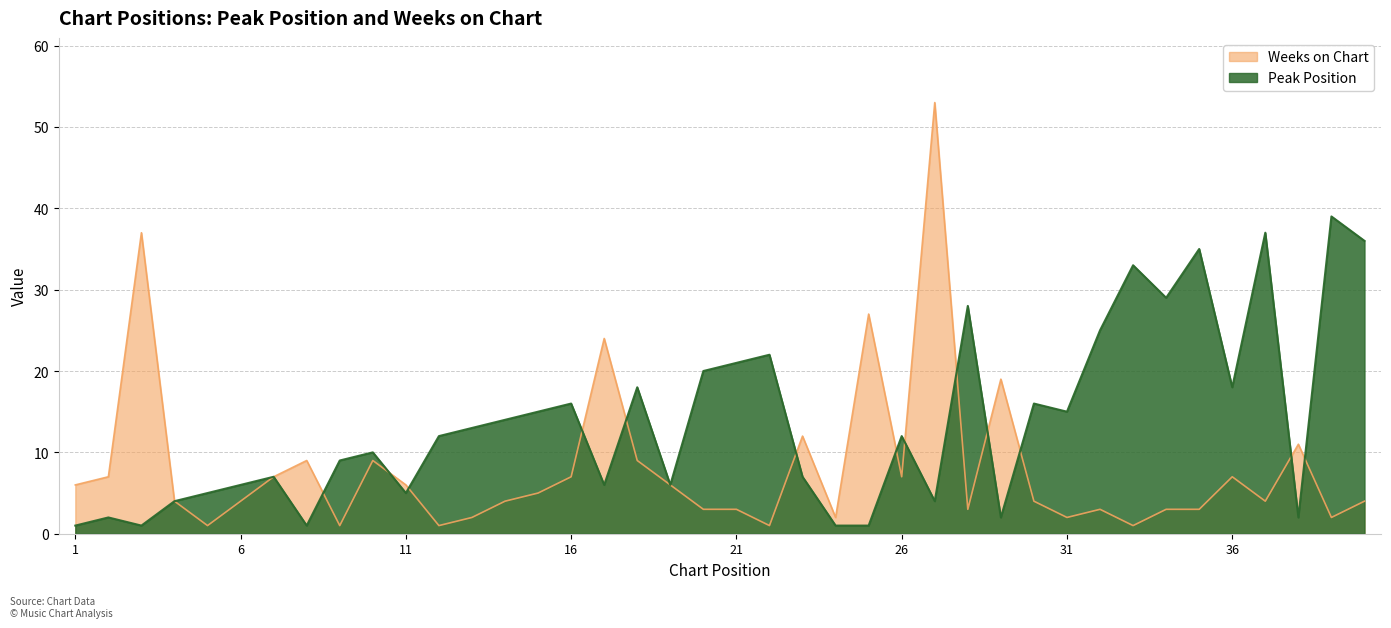

Reading right to left, transcribe all the data shown in this chart.

Peak Position: 40=36	39=39	38=2	37=37	36=18	35=35	34=29	33=33	32=25	31=15	30=16	29=2	28=28	27=4	26=12	25=1	24=1	23=7	22=22	21=21	20=20	19=6	18=18	17=6	16=16	15=15	14=14	13=13	12=12	11=5	10=10	9=9	8=1	7=7	6=6	5=5	4=4	3=1	2=2	1=1
Weeks on Chart: 40=4	39=2	38=11	37=4	36=7	35=3	34=3	33=1	32=3	31=2	30=4	29=19	28=3	27=53	26=7	25=27	24=2	23=12	22=1	21=3	20=3	19=6	18=9	17=24	16=7	15=5	14=4	13=2	12=1	11=6	10=9	9=1	8=9	7=7	6=4	5=1	4=4	3=37	2=7	1=6